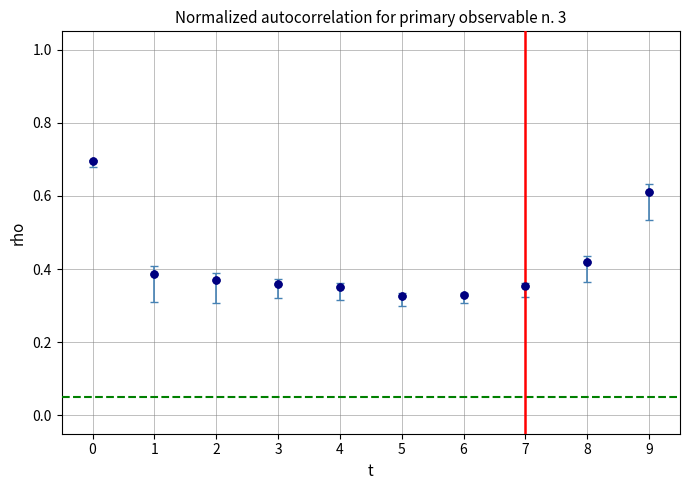

What is the change in value from 3 to 9?

+0.3